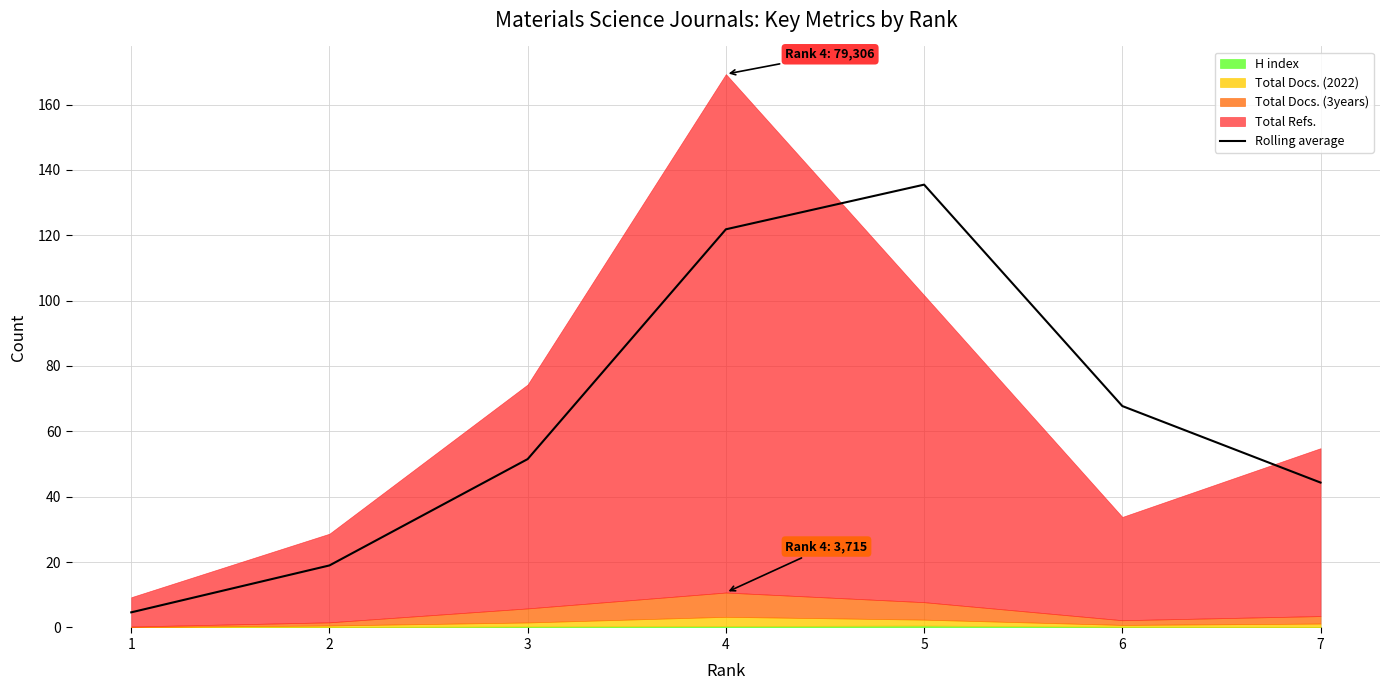

At which label is the value closest to 70?

6